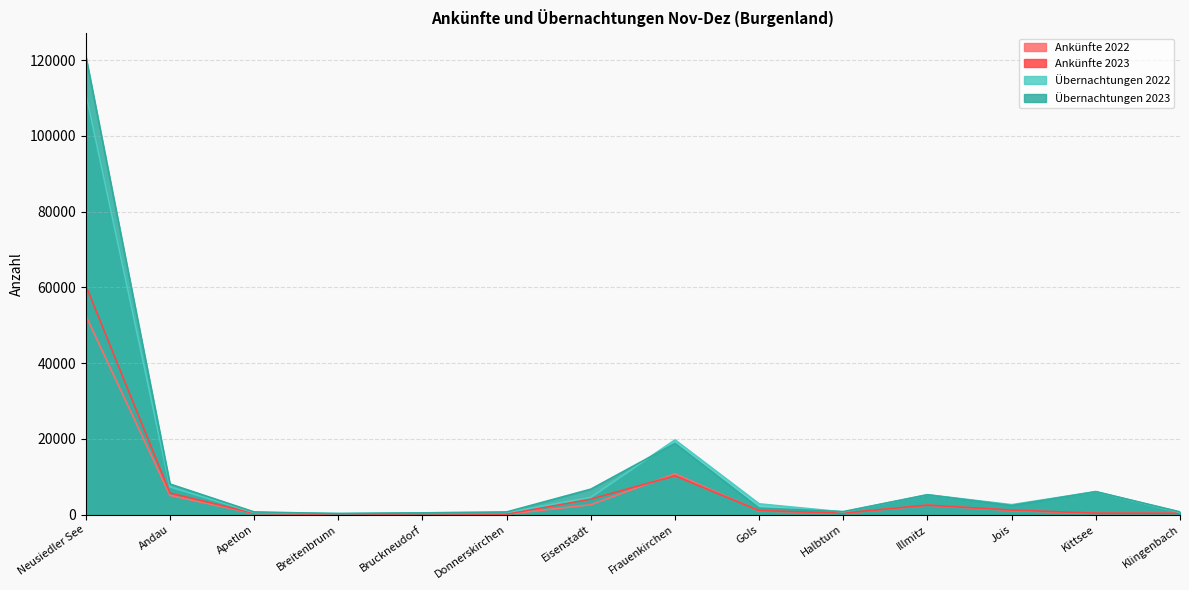

Which series has the widest spread of values?

Übernachtungen 2023